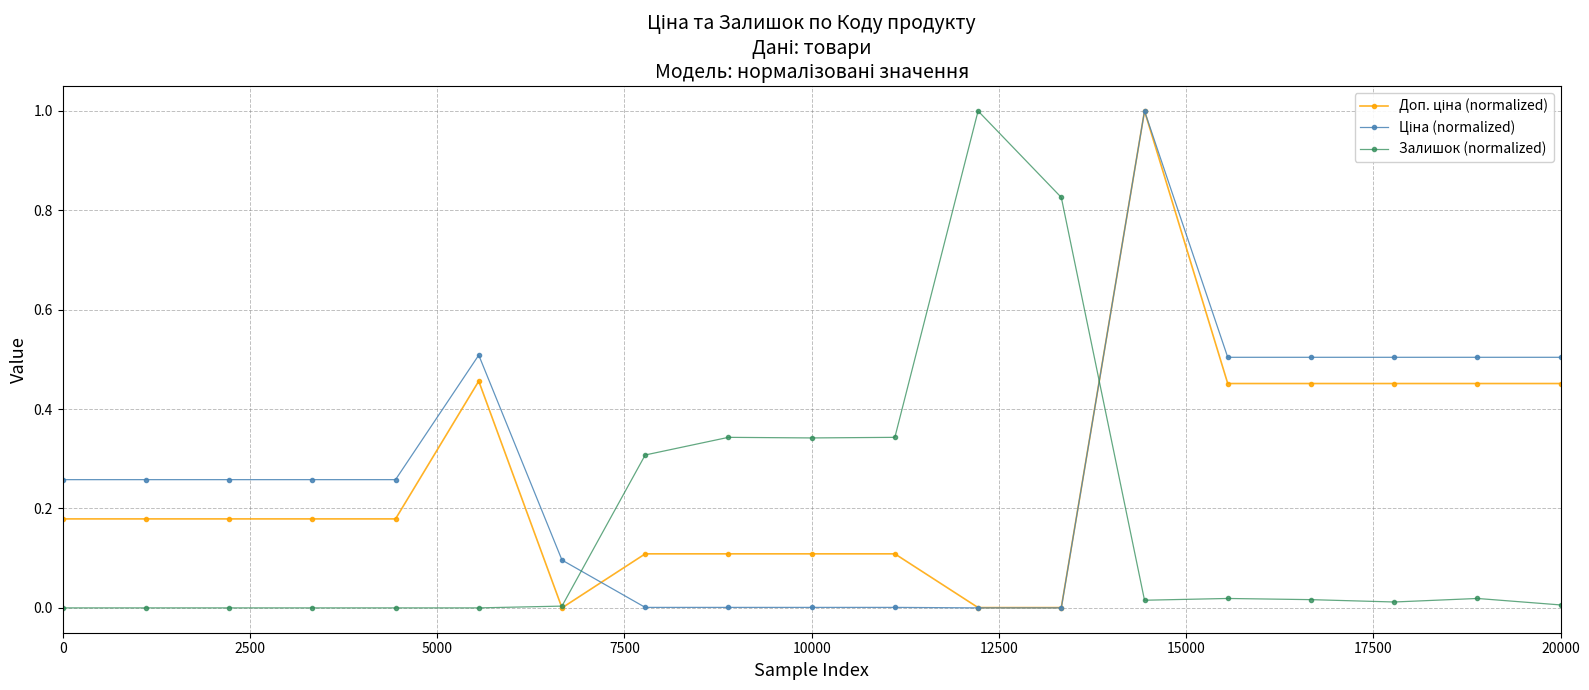

What is the greatest value displayed?

1.0